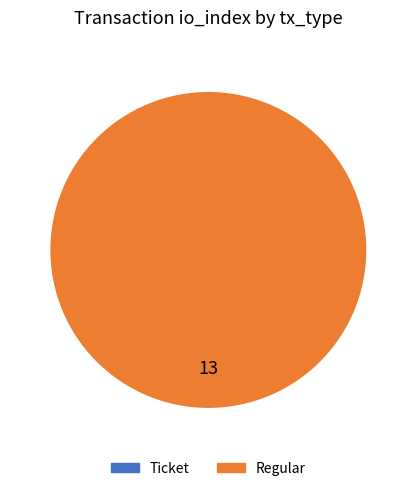

Which category has the smallest portion of the pie?

Ticket